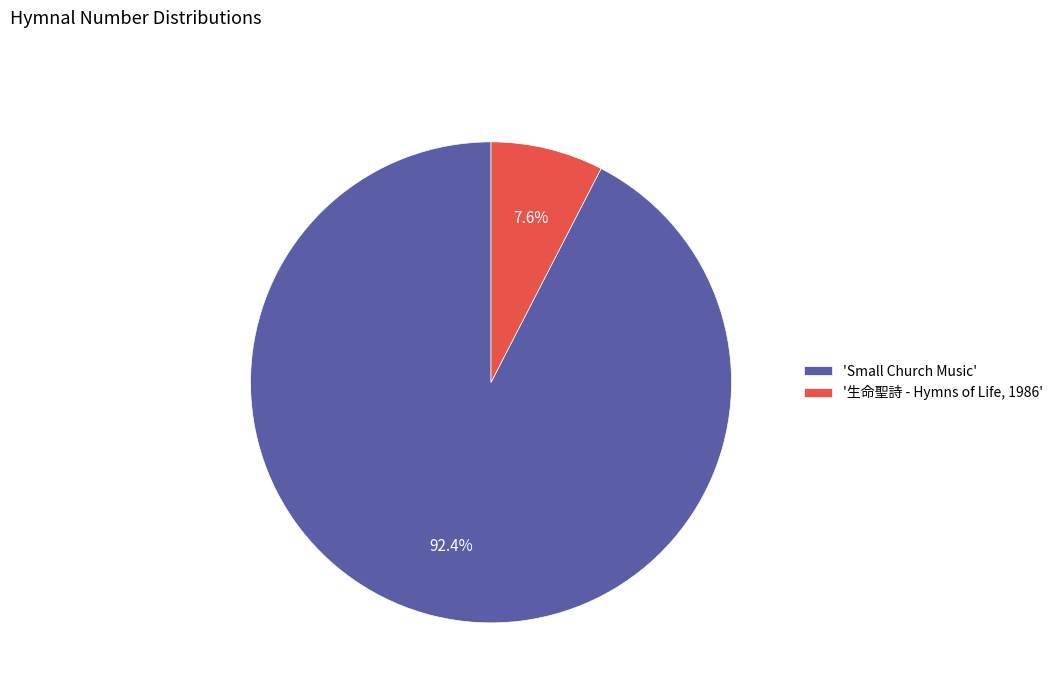

Which slice is the smallest?

'生命聖詩 - Hymns of Life, 1986'